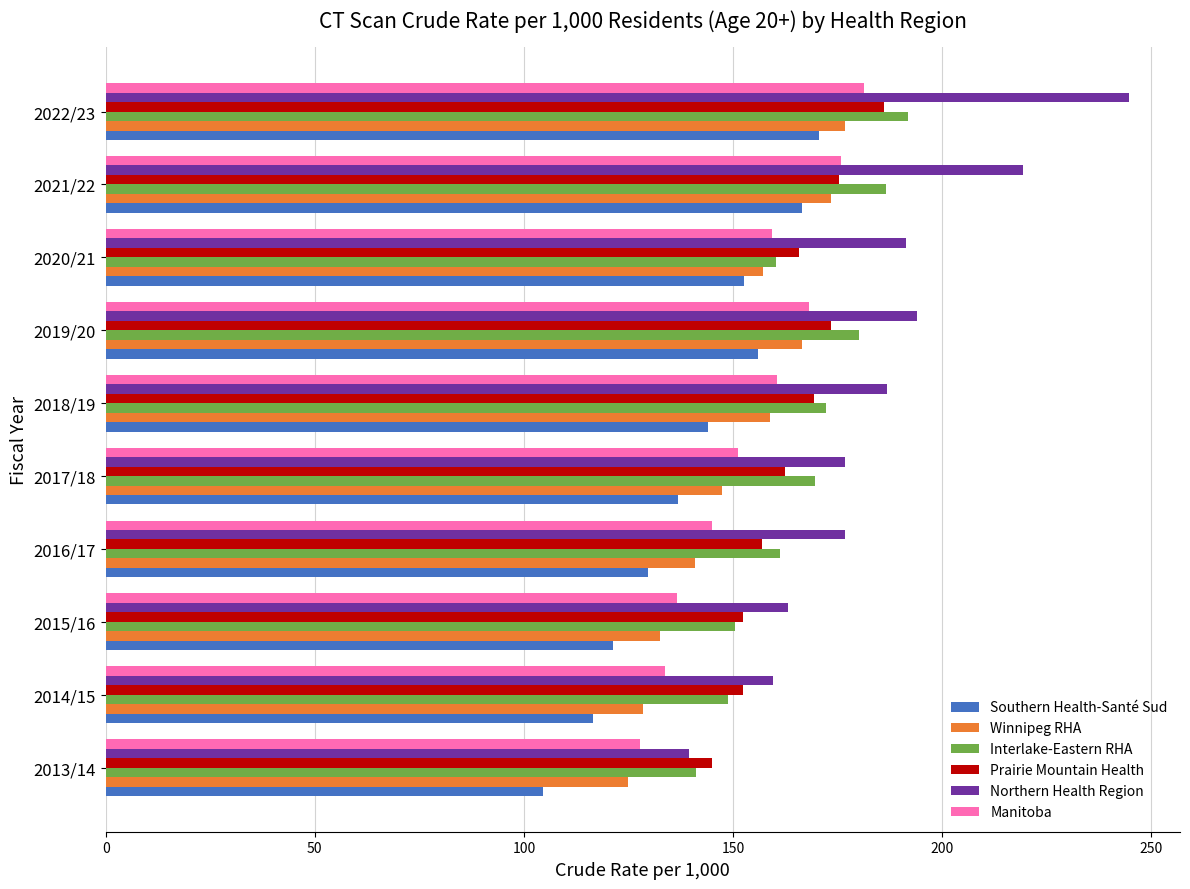

Count the number of data series in this chart.

6